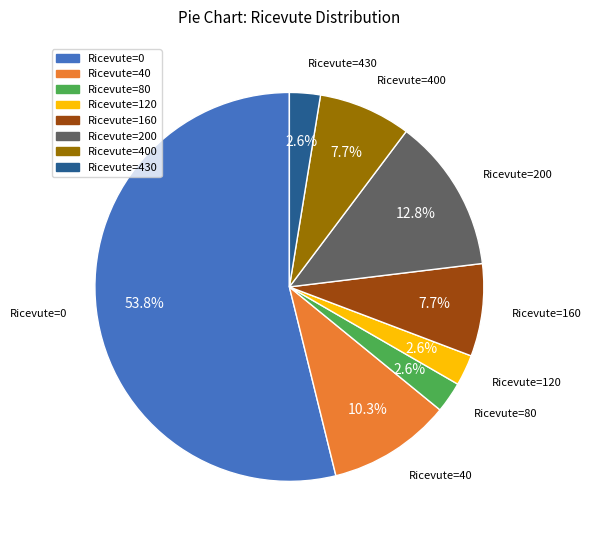

Combined, do Ricevute=120 and Ricevute=0 account for over 50%?

Yes